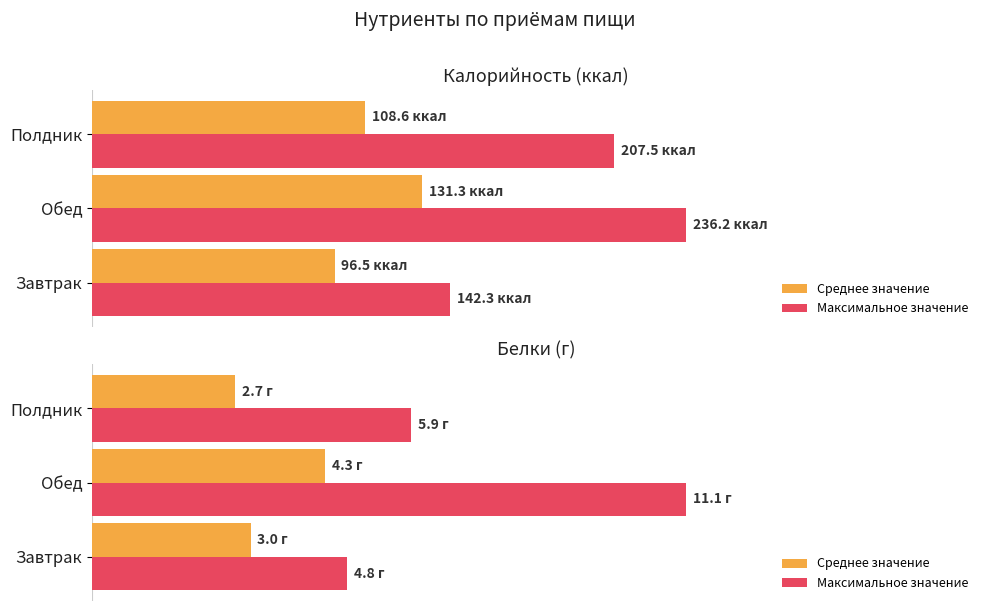

Count the Среднее значение values in the range 2 to 4.

2